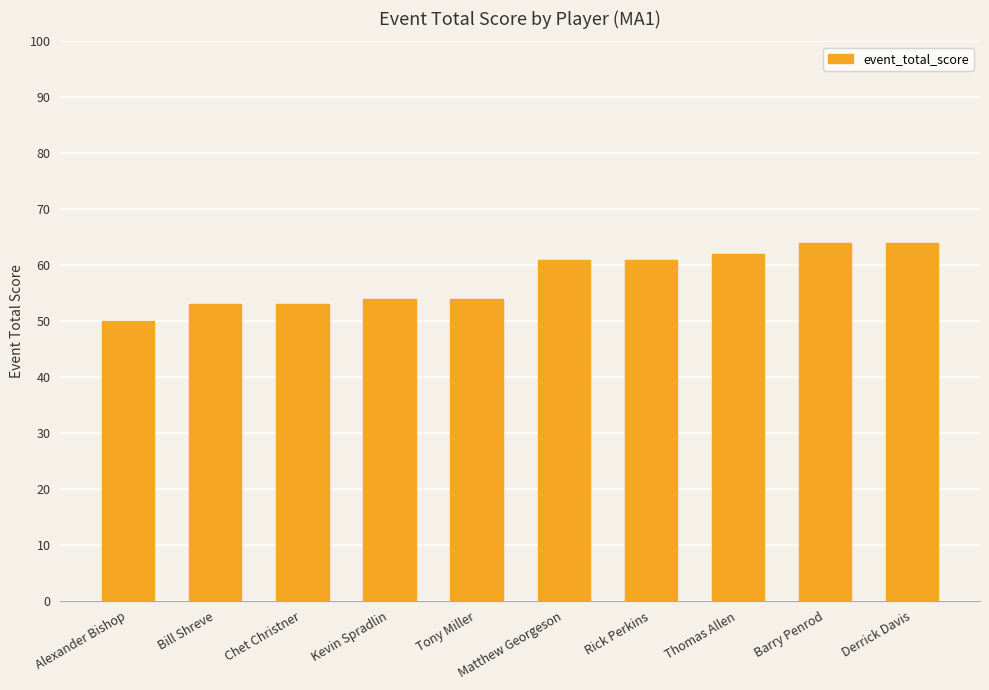

What is the difference between the maximum and minimum values?

14